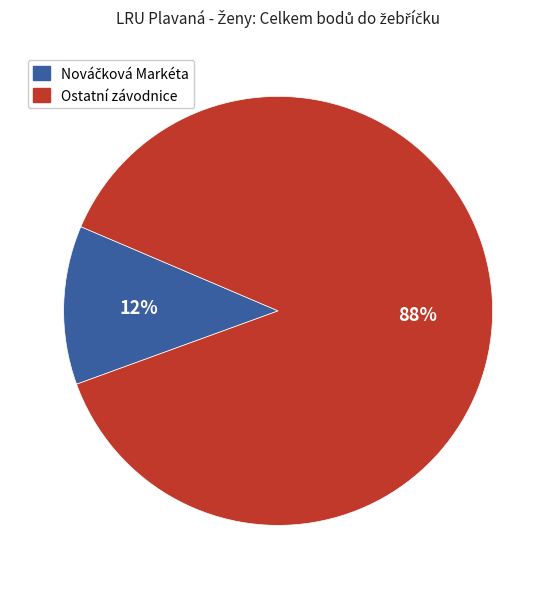

To the nearest percent, what is the average slice percentage?

50%